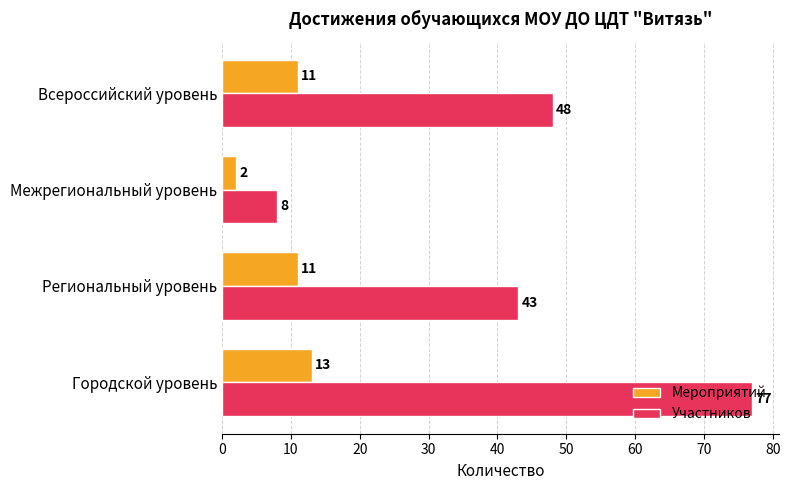

Rank the categories by Участников value from lowest to highest.

Межрегиональный уровень, Региональный уровень, Всероссийский уровень, Городской уровень